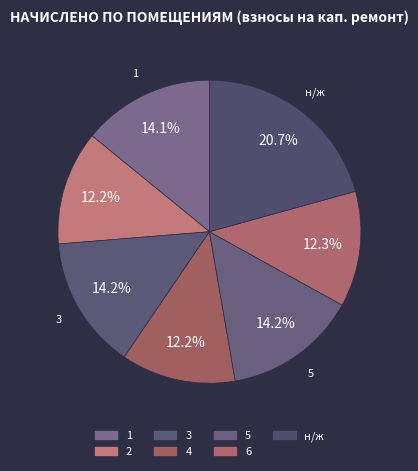

The 4 slice represents 12% of the pie. True or false?

True